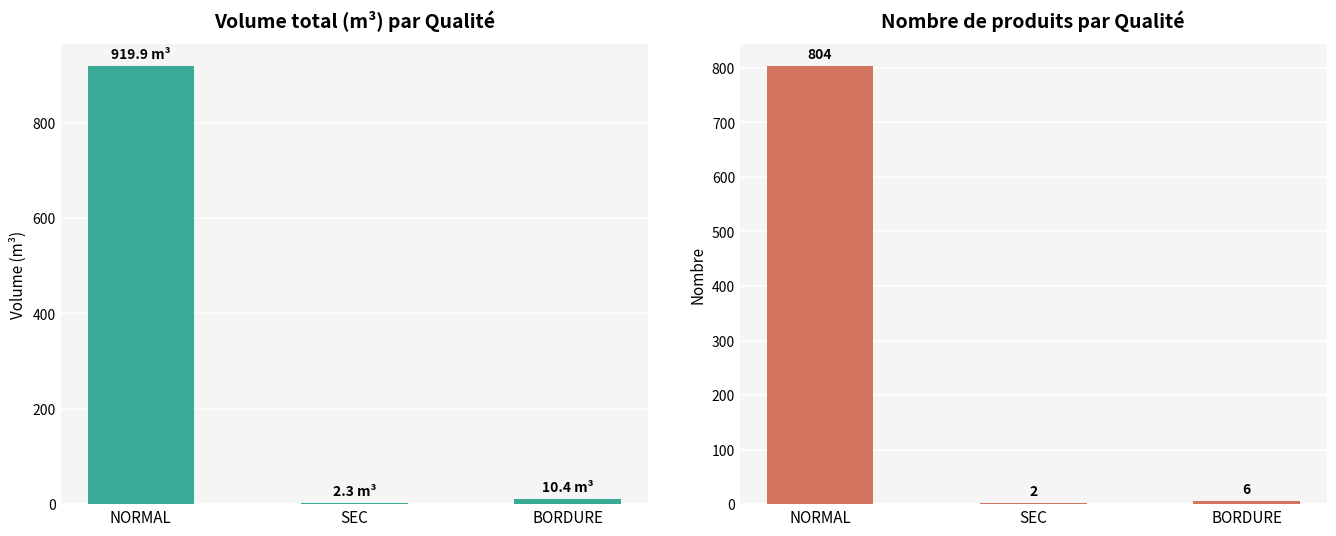

What is the greatest value displayed?

919.9